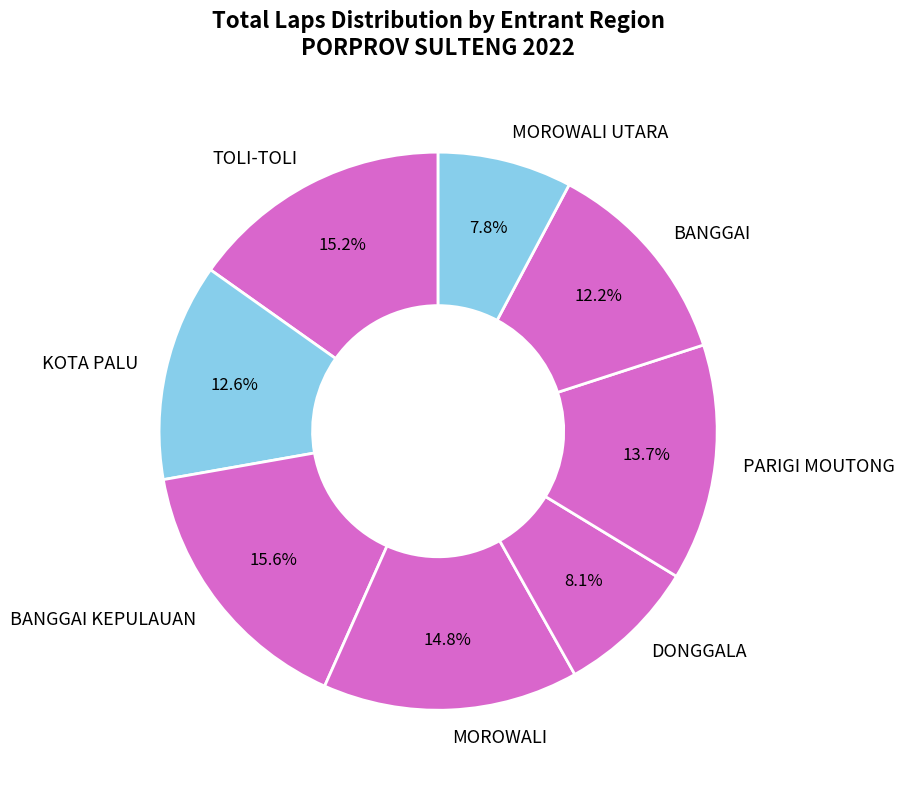

What is the total percentage of DONGGALA and KOTA PALU?

20.7%